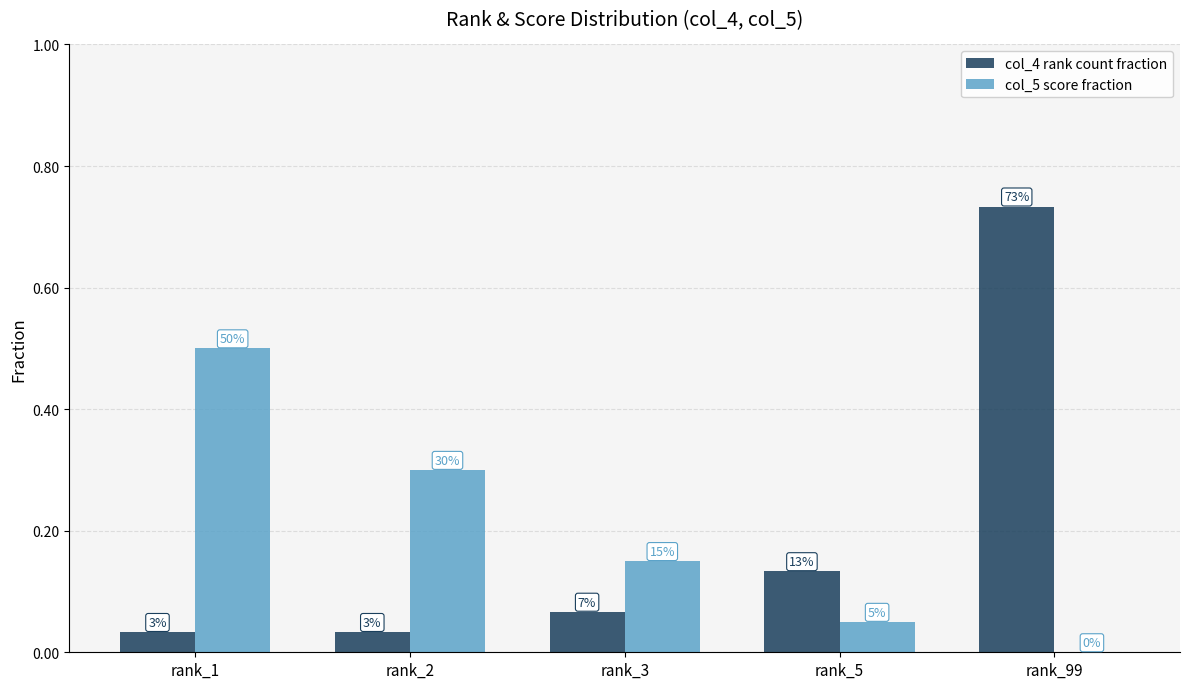

What are all the series names shown in the legend?

col_4 rank count fraction, col_5 score fraction